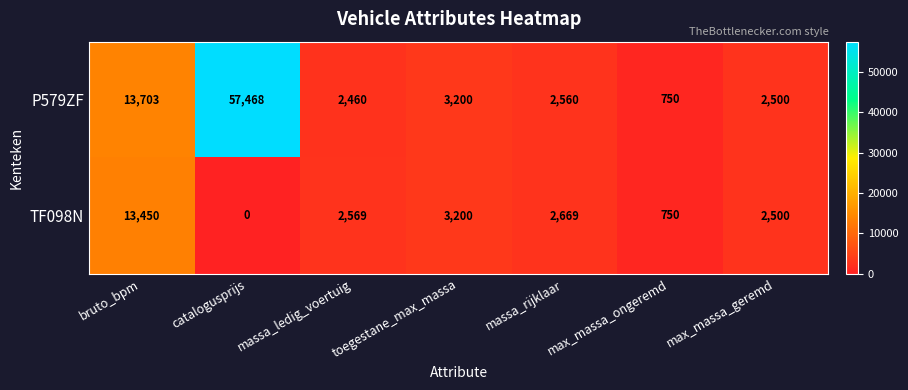

Rank the series at massa_ledig_voertuig from highest to lowest value.

TF098N, P579ZF